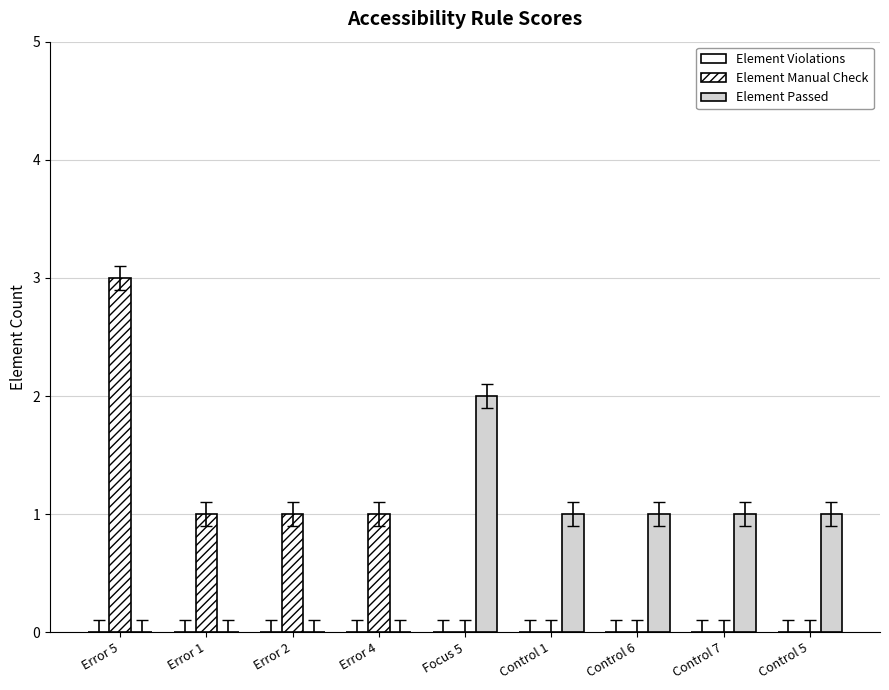

Reading left to right, what are all the values shown in this chart?

Element Violations: Error 5=0	Error 1=0	Error 2=0	Error 4=0	Focus 5=0	Control 1=0	Control 6=0	Control 7=0	Control 5=0
Element Manual Check: Error 5=3	Error 1=1	Error 2=1	Error 4=1	Focus 5=0	Control 1=0	Control 6=0	Control 7=0	Control 5=0
Element Passed: Error 5=0	Error 1=0	Error 2=0	Error 4=0	Focus 5=2	Control 1=1	Control 6=1	Control 7=1	Control 5=1